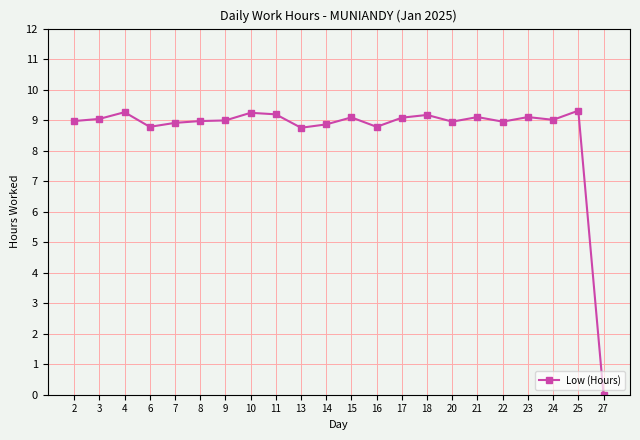

True or false: the data has more than 1 interior local peaks.

True